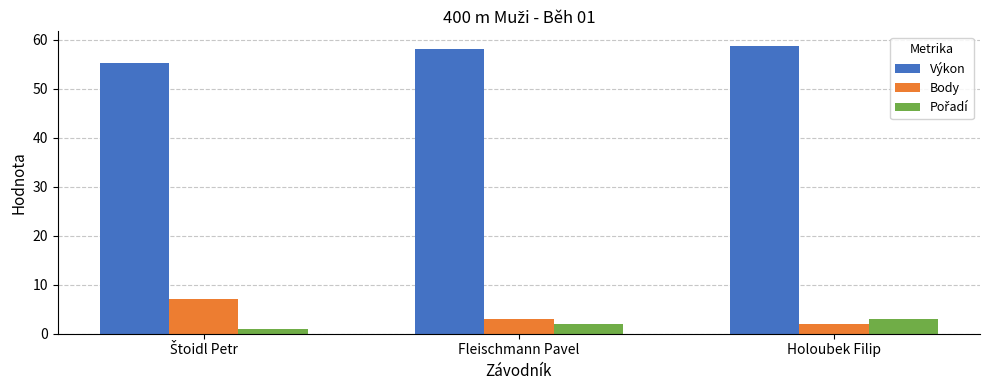

Is the value of Výkon at Fleischmann Pavel greater than the value of Body at Fleischmann Pavel?

Yes